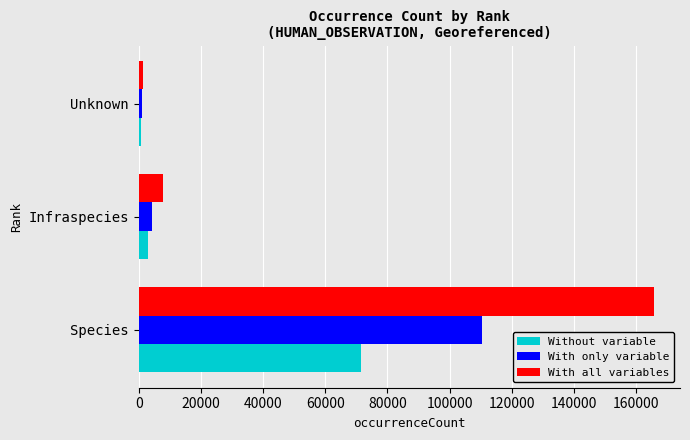

What is the maximum value for With only variable?

110302